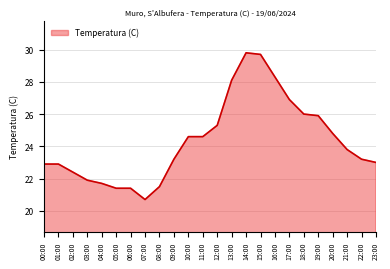

What position from the left is 08:00?

9